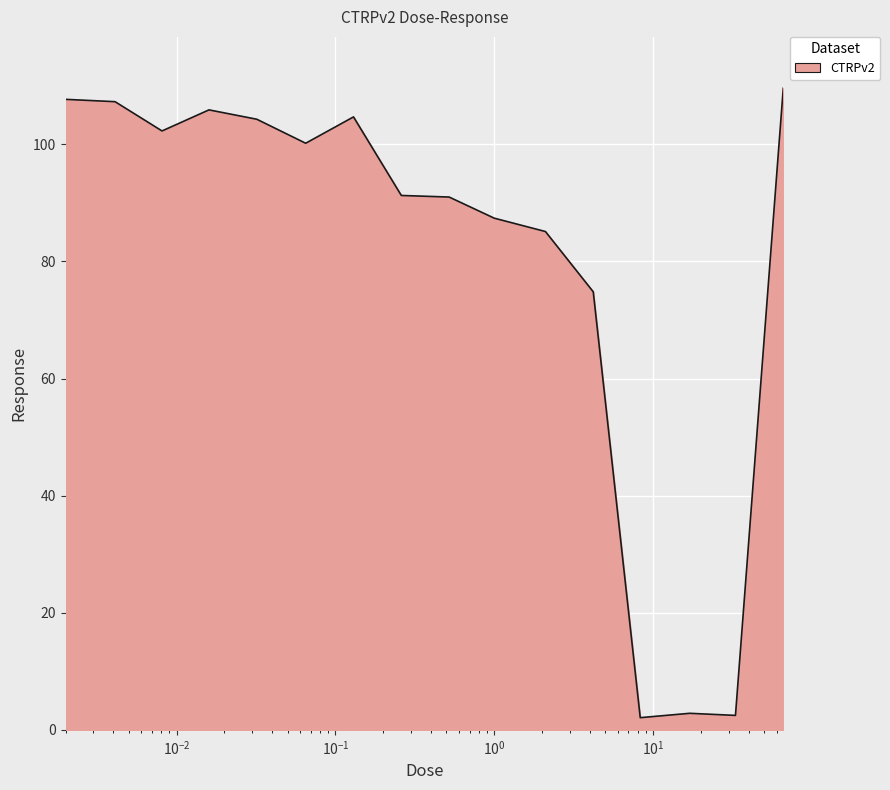

What is the minimum value shown in the chart?

2.1